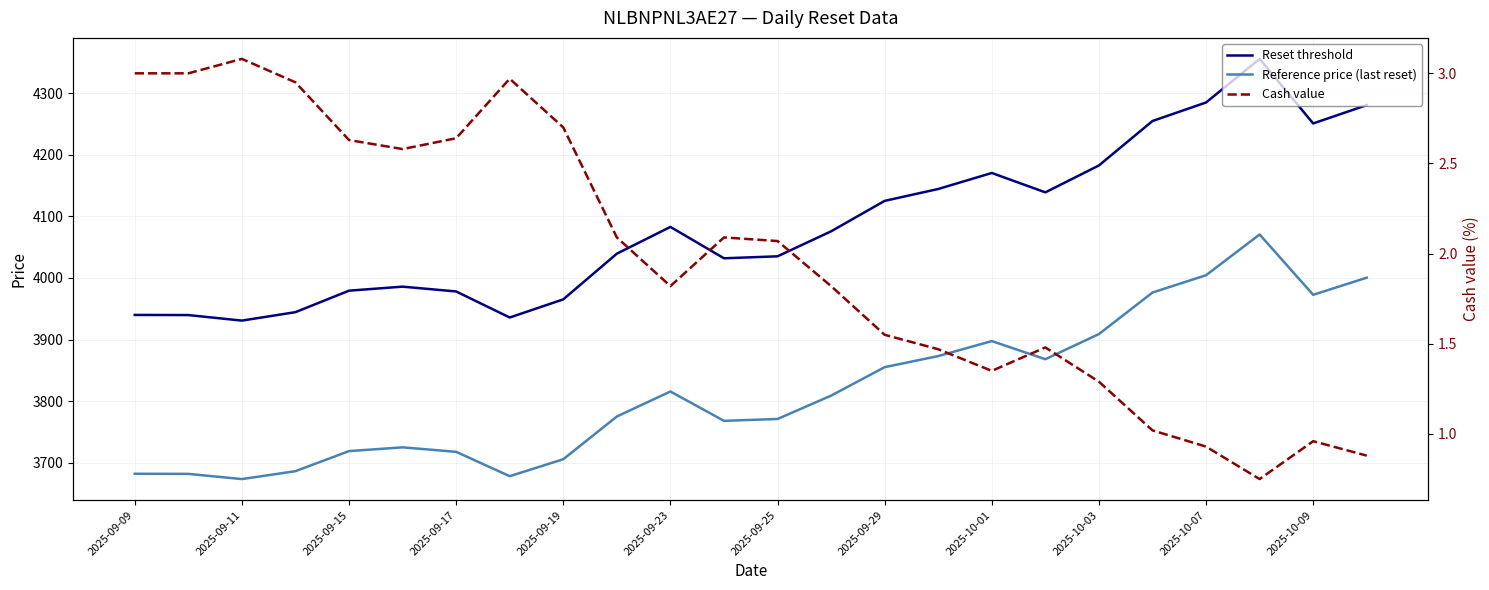

At which label does Cash value first exceed 2?

2025-09-09